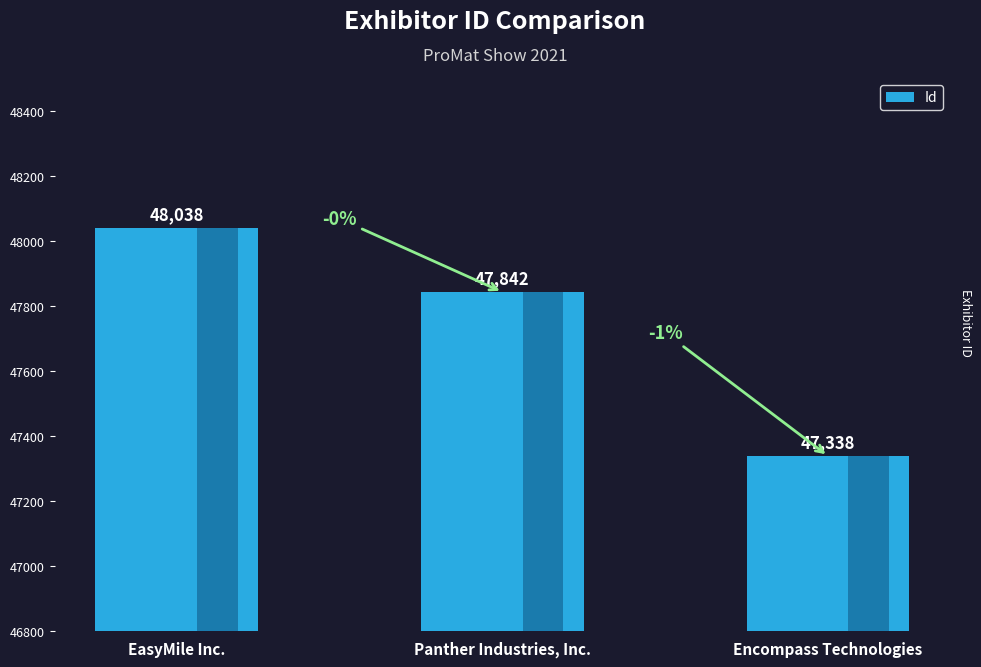

Count the number of data series in this chart.

1